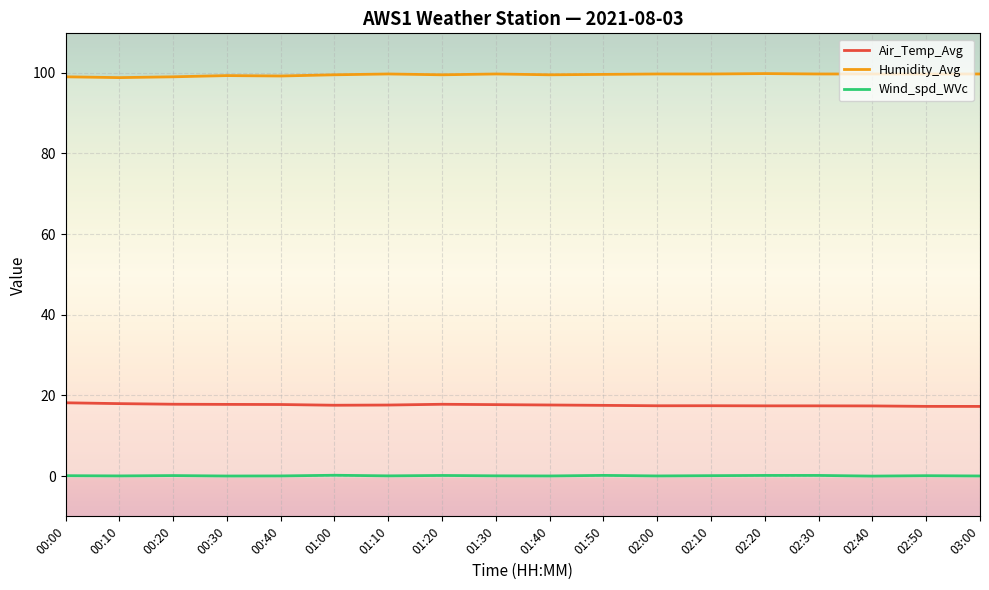

What is the difference between the Wind_spd_WVc values at 02:30 and 00:10?

0.1